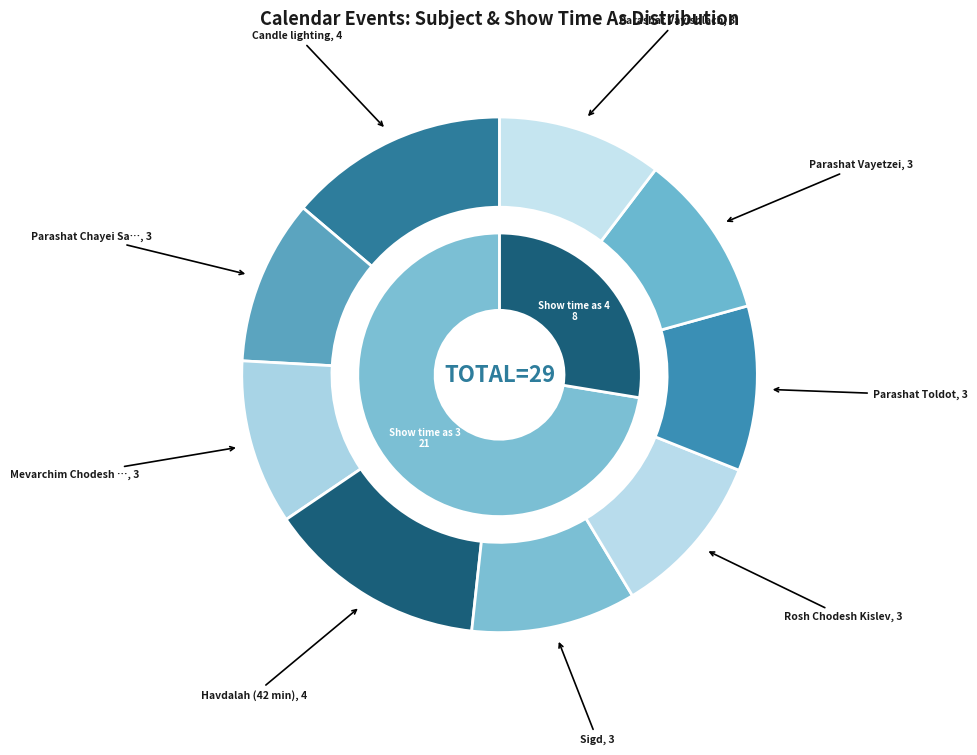

Rank the categories by value from lowest to highest.

Parashat Chayei Sara, Mevarchim Chodesh Kislev, Sigd, Rosh Chodesh Kislev, Parashat Toldot, Parashat Vayetzei, Parashat Vayishlach, Candle lighting, Havdalah (42 min)